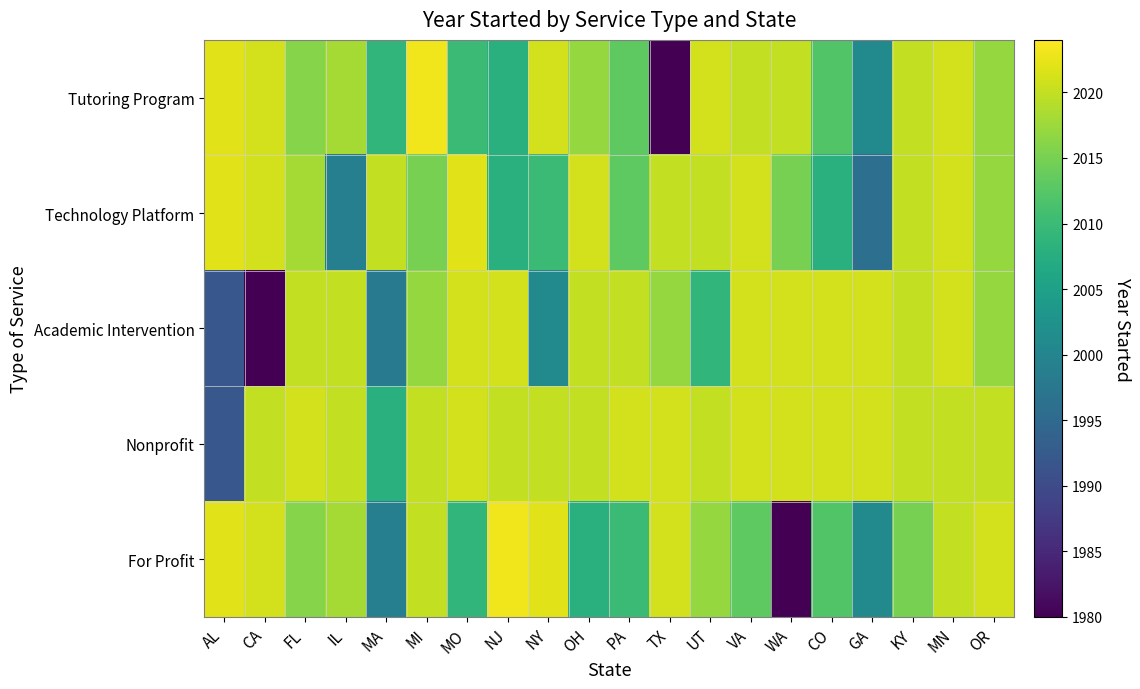

What is the minimum value shown in the chart?

1977